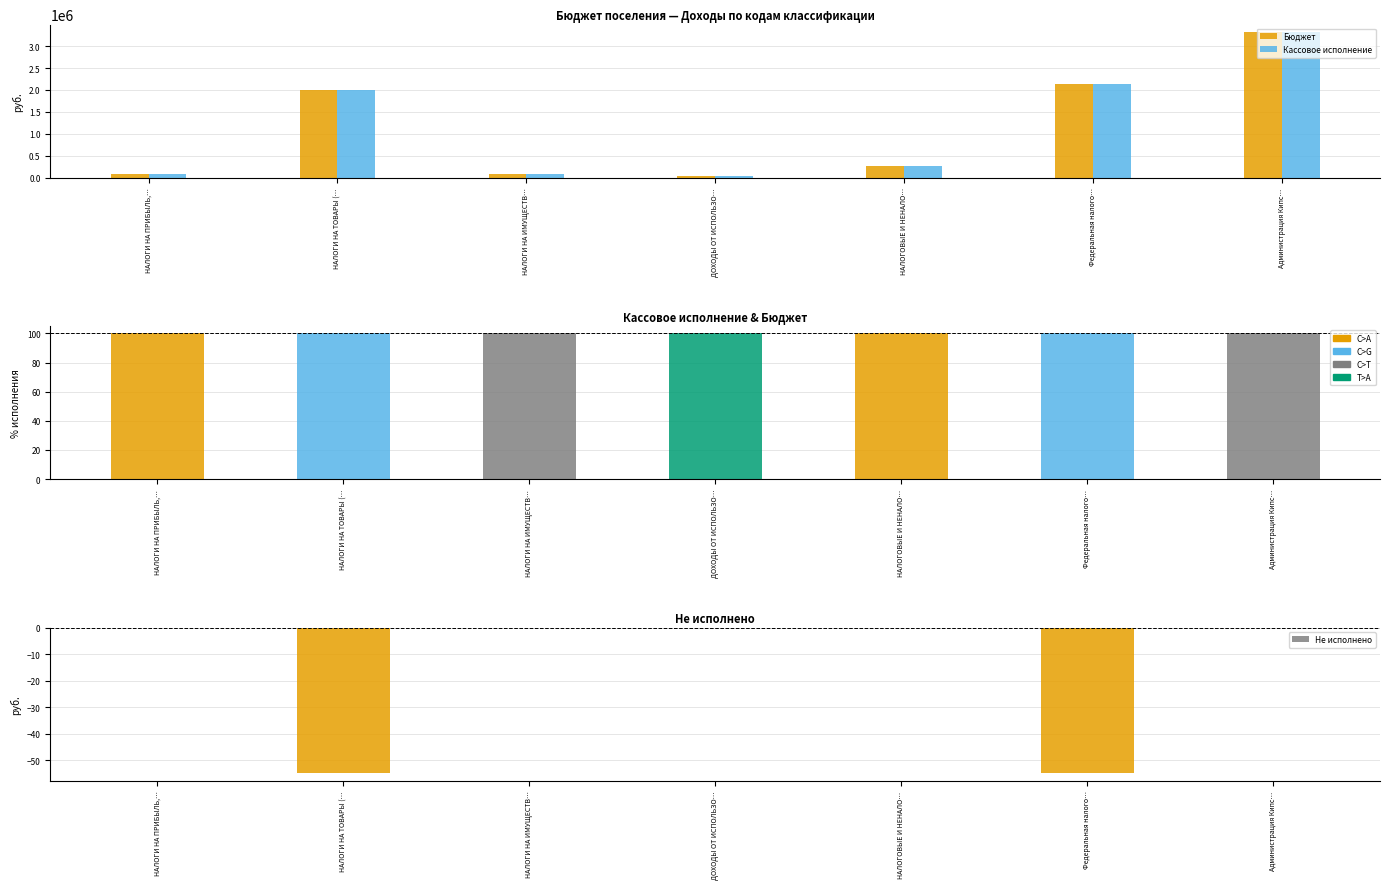

At which category does the chart reach its minimum across all series?

ДОХОДЫ ОТ ИСПОЛЬЗО…